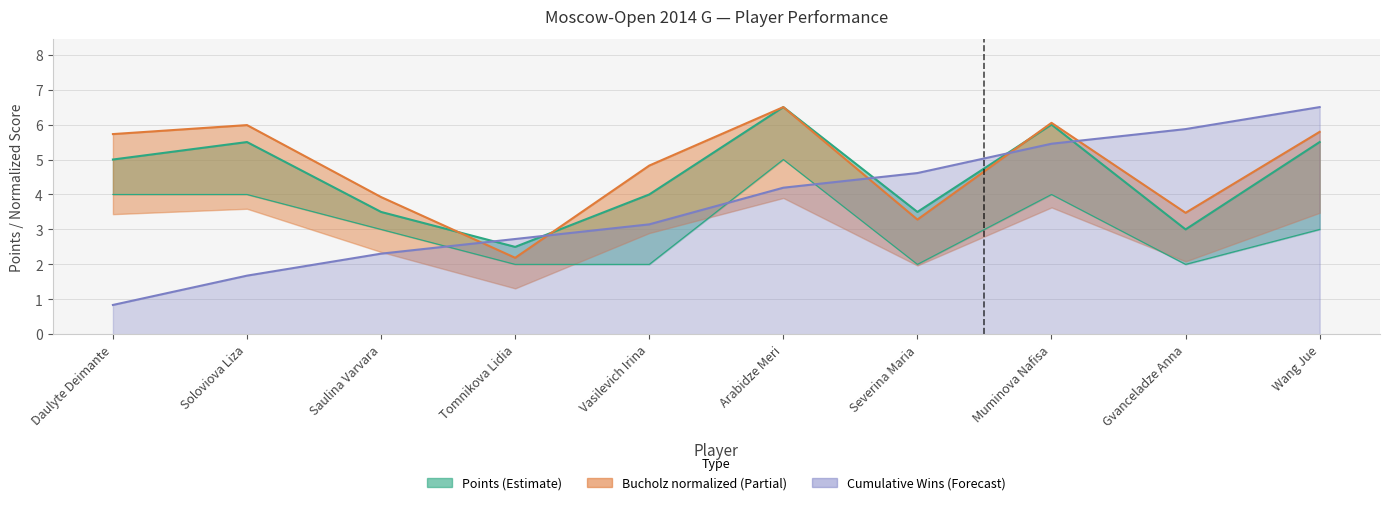

At Arabidze Meri, list the series in order from largest to smallest.

Points, Bucholz, Wins